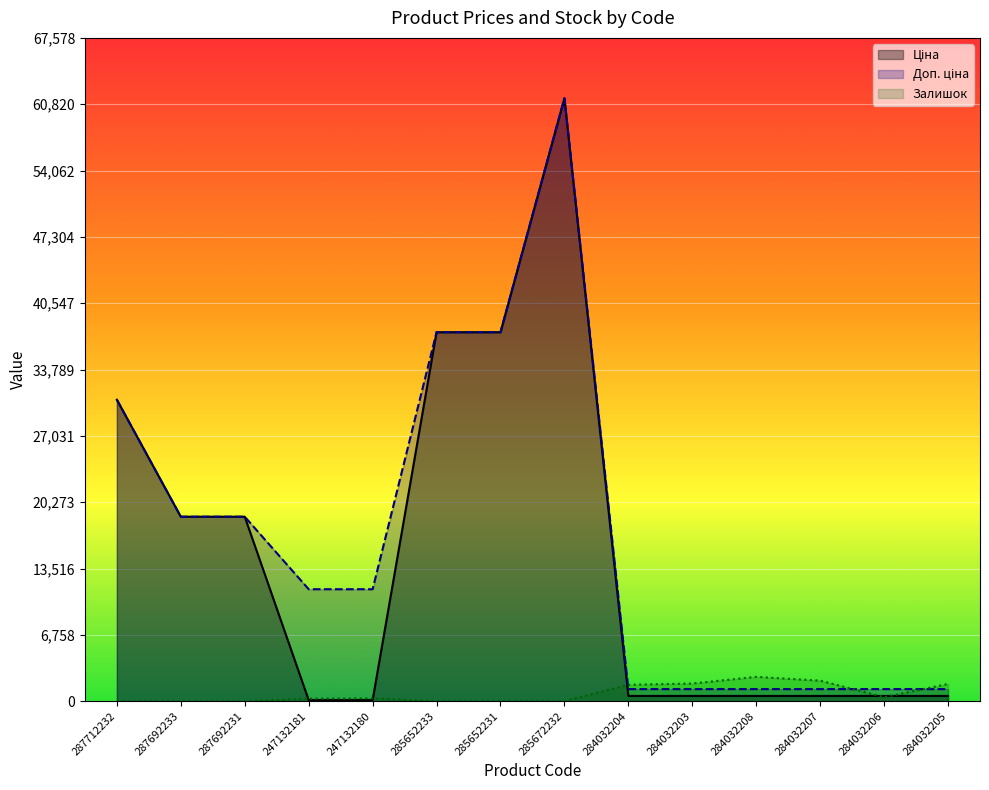

What is the sum of the Доп. ціна values at 284032207 and 285652233?

38829.0